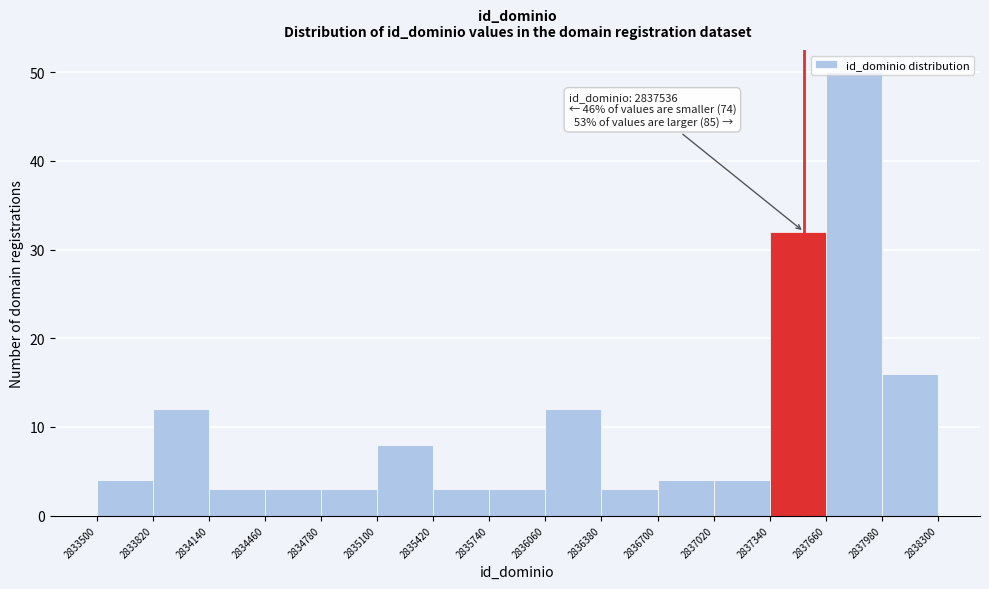

Which range on the x-axis has the tallest bar?

2837660 to 2837980